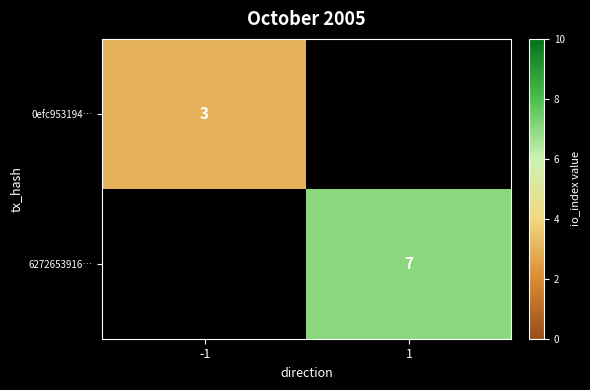

At which category does the chart reach its minimum across all series?

-1